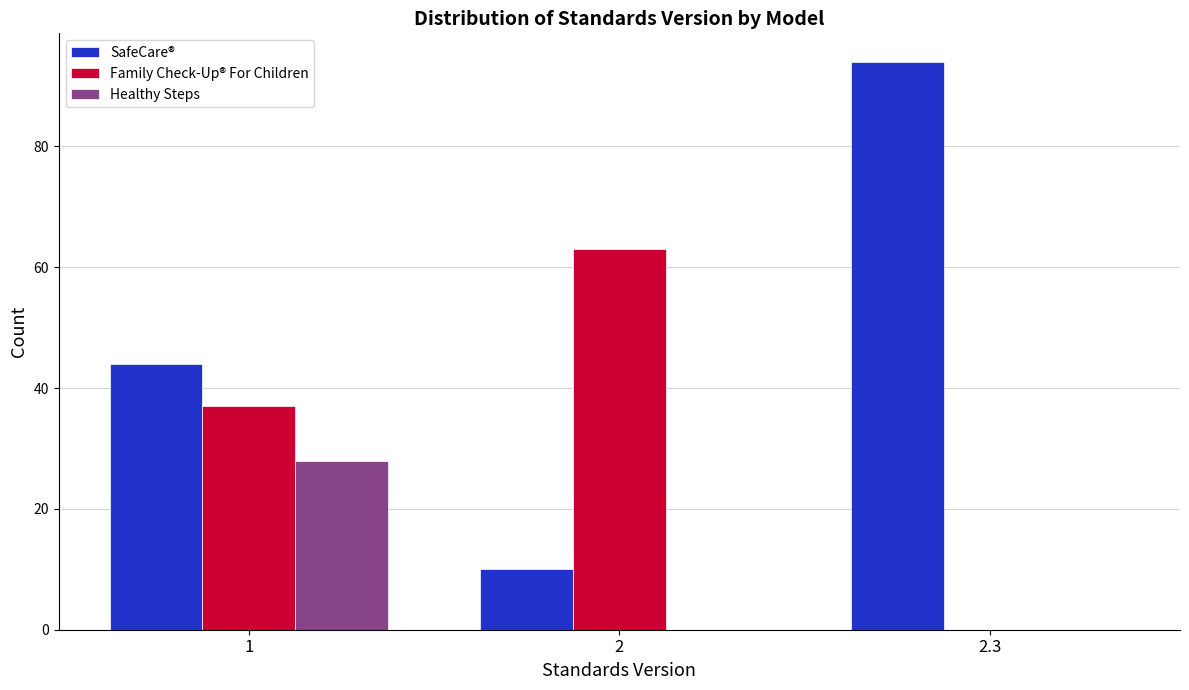

Reading left to right, transcribe all the data shown in this chart.

SafeCare®: 1=44	2=10	2.3=94
Family Check-Up® For Children: 1=37	2=63	2.3=0
Healthy Steps: 1=28	2=0	2.3=0